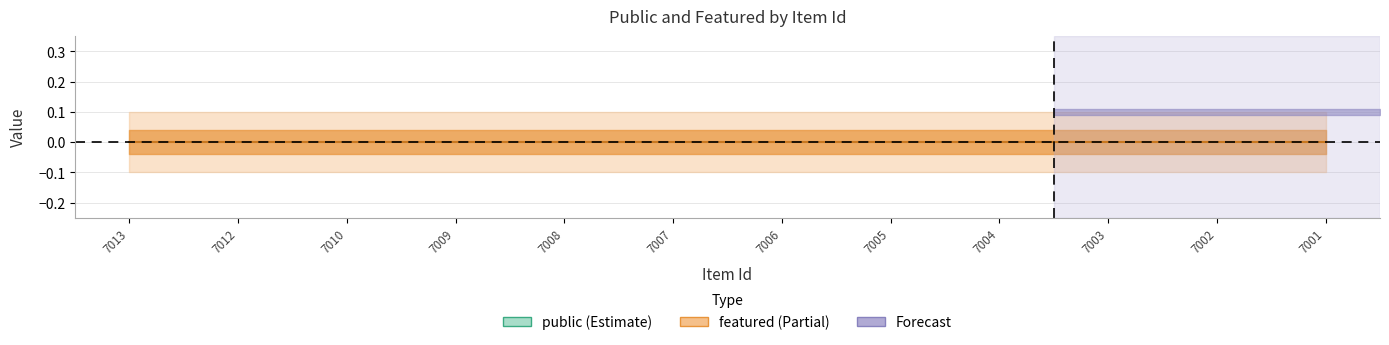

Which series has the largest range (max minus min)?

public